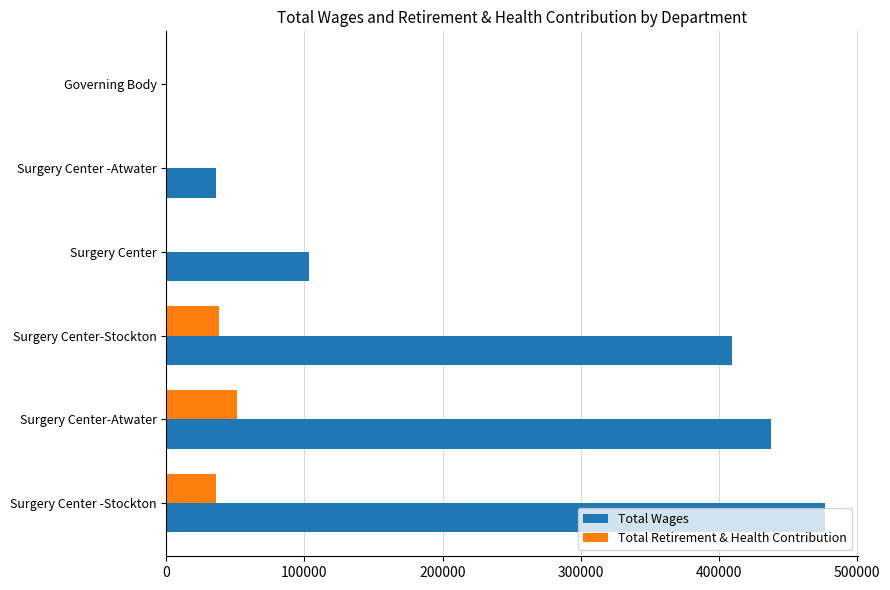

True or false: Total Retirement & Health Contribution has a value of 16870 at Surgery Center-Stockton.

False